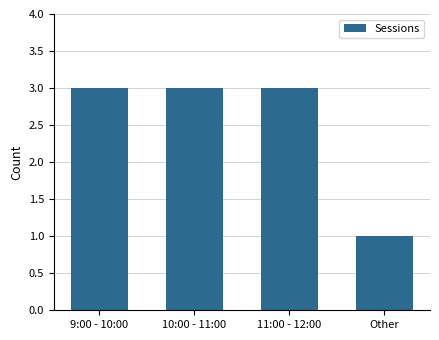

What is the label of the 4th bar from the right?

9:00 - 10:00